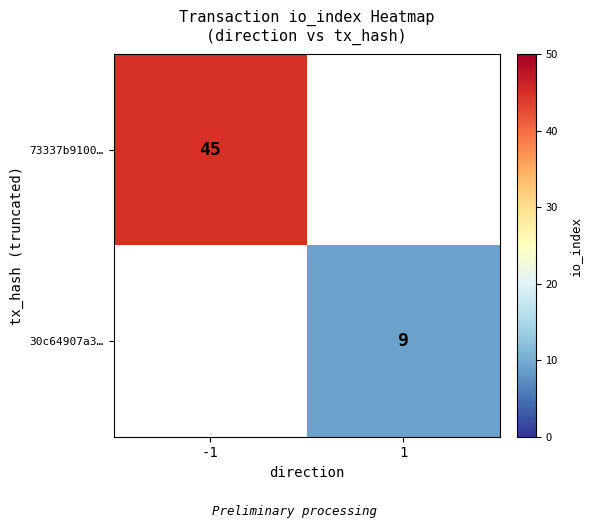

Is it true that 30c64907a3… equals 4 at 1?

False